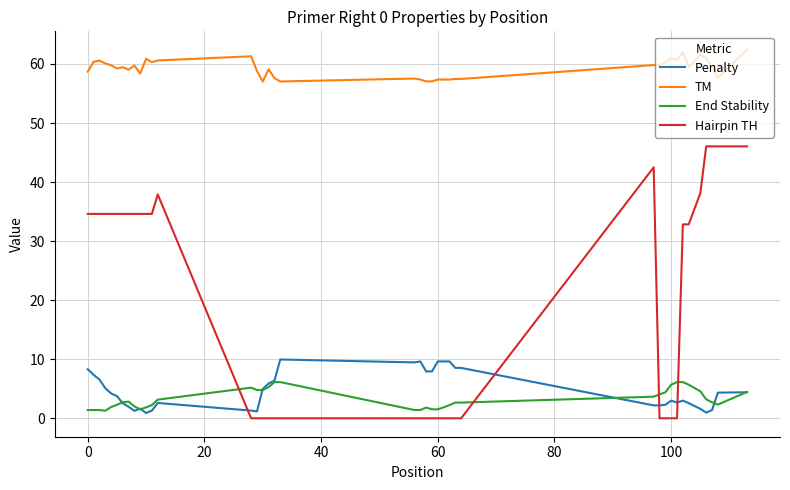

Which series has the largest total across all categories?

TM